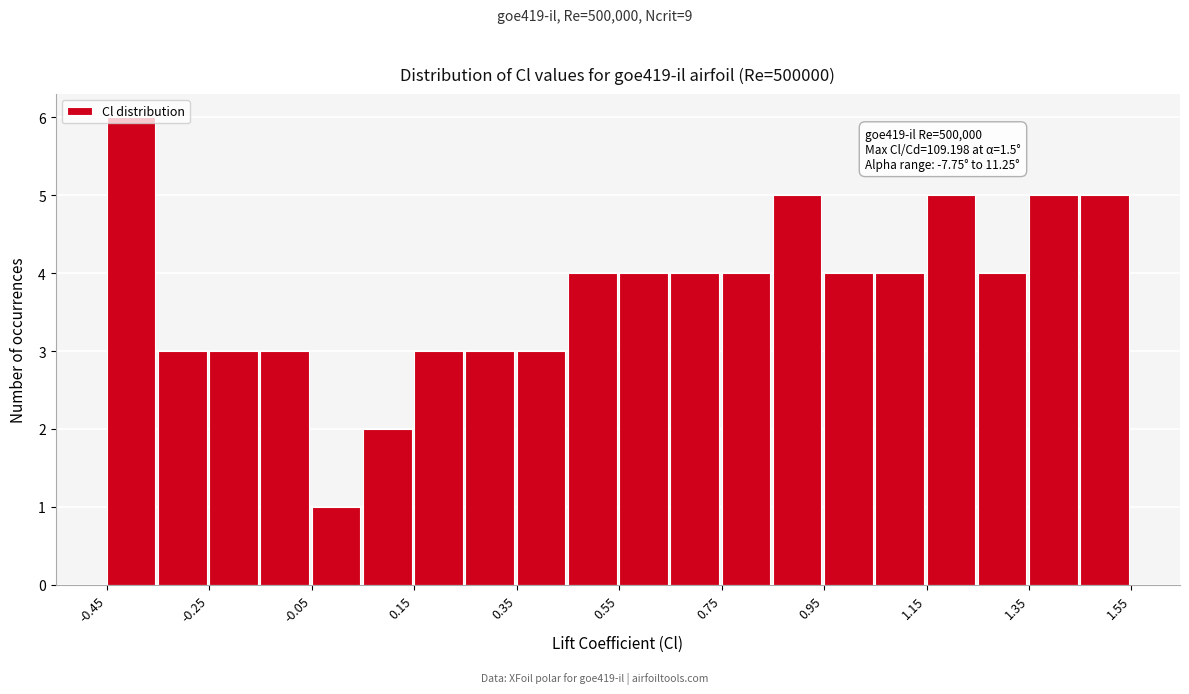

Over which range of the x-axis is the bar tallest?

-0.45 to -0.35